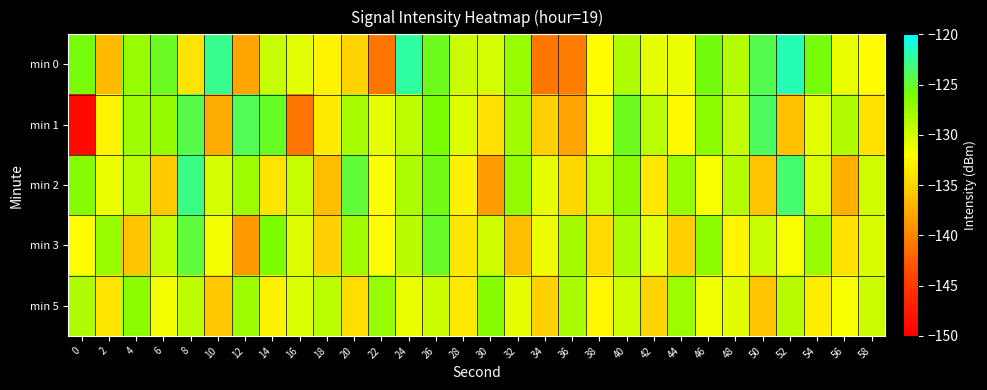

Rank the series at 42 from lowest to highest value.

min 5, min 2, min 0, min 3, min 1